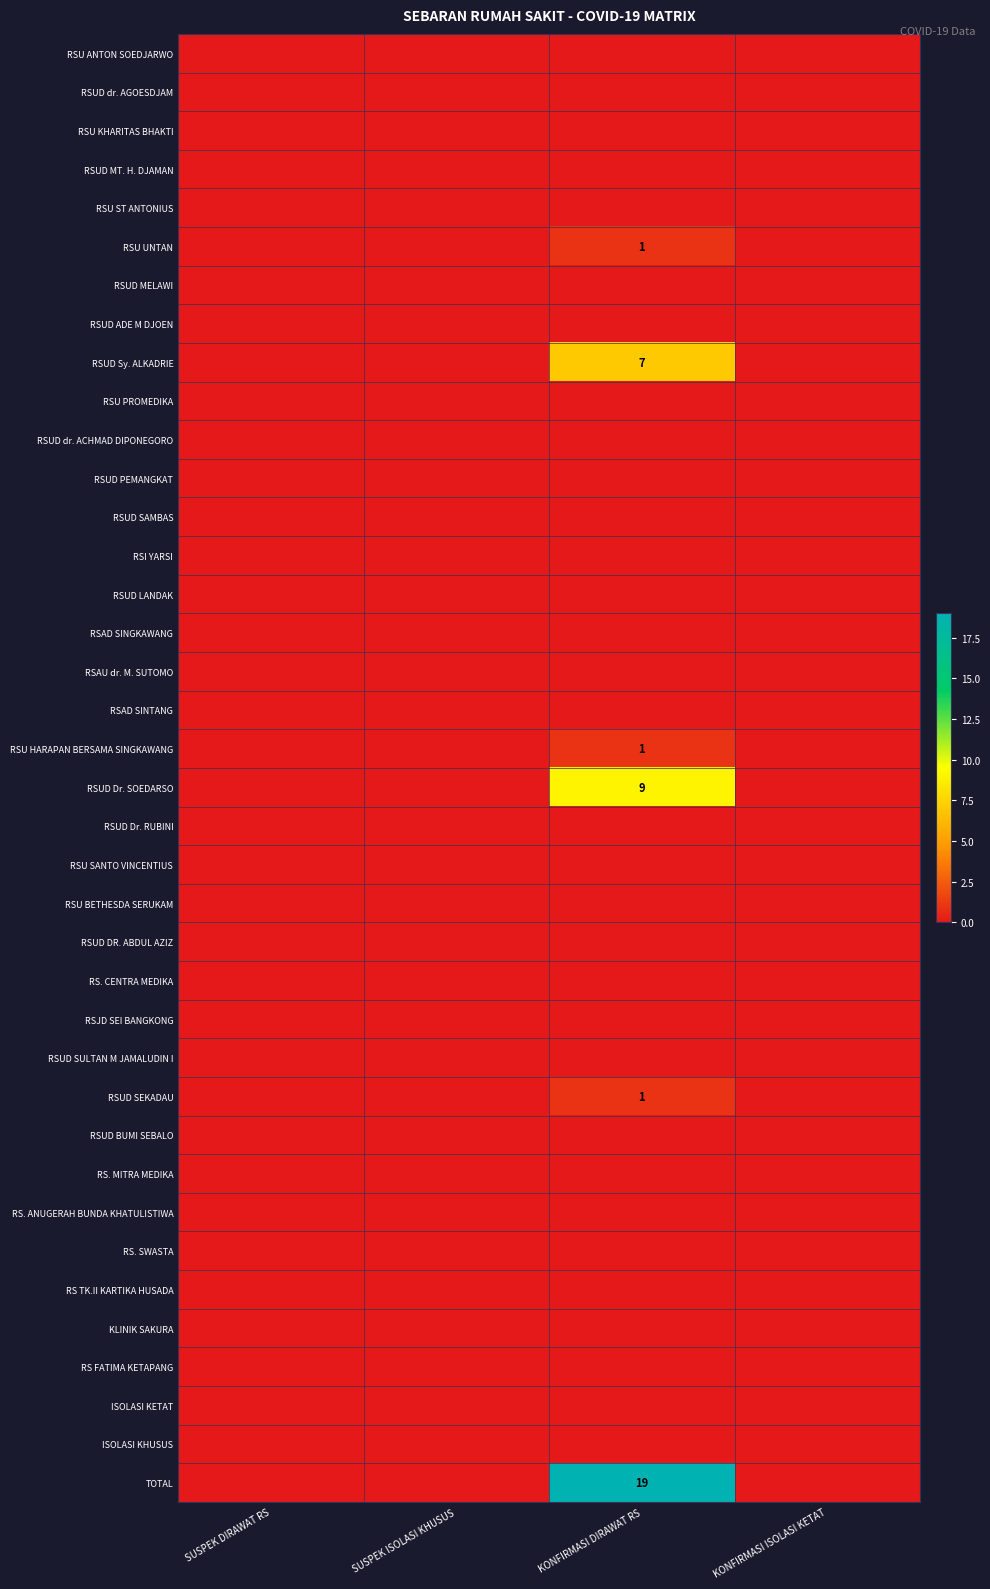

List the series in order of their peak value, highest first.

TOTAL, RSUD Dr. SOEDARSO, RSUD Sy. ALKADRIE, RSU UNTAN, RSU HARAPAN BERSAMA SINGKAWANG, RSUD SEKADAU, RSU ANTON SOEDJARWO, RSUD dr. AGOESDJAM, RSU KHARITAS BHAKTI, RSUD MT. H. DJAMAN, RSU ST ANTONIUS, RSUD MELAWI, RSUD ADE M DJOEN, RSU PROMEDIKA, RSUD dr. ACHMAD DIPONEGORO, RSUD PEMANGKAT, RSUD SAMBAS, RSI YARSI, RSUD LANDAK, RSAD SINGKAWANG, RSAU dr. M. SUTOMO, RSAD SINTANG, RSUD Dr. RUBINI, RSU SANTO VINCENTIUS, RSU BETHESDA SERUKAM, RSUD DR. ABDUL AZIZ, RS. CENTRA MEDIKA, RSJD SEI BANGKONG, RSUD SULTAN M JAMALUDIN I, RSUD BUMI SEBALO, RS. MITRA MEDIKA, RS. ANUGERAH BUNDA KHATULISTIWA, RS. SWASTA, RS TK.II KARTIKA HUSADA, KLINIK SAKURA, RS FATIMA KETAPANG, ISOLASI KETAT, ISOLASI KHUSUS